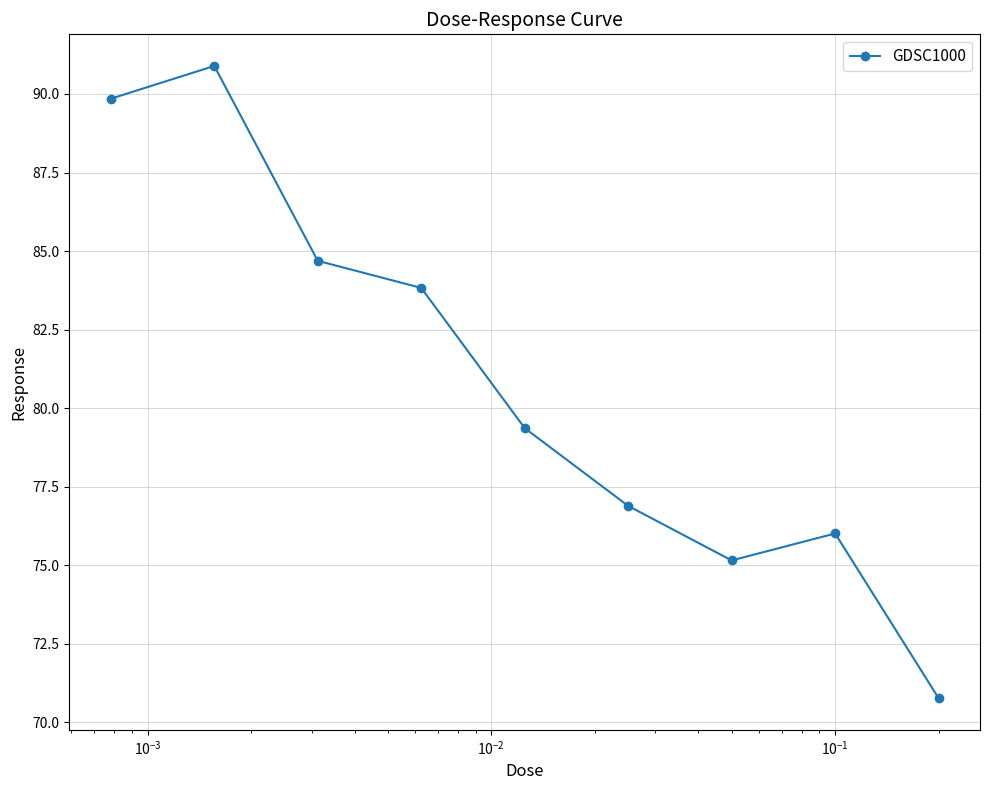

What is the value of the 6th point from the left?

76.9